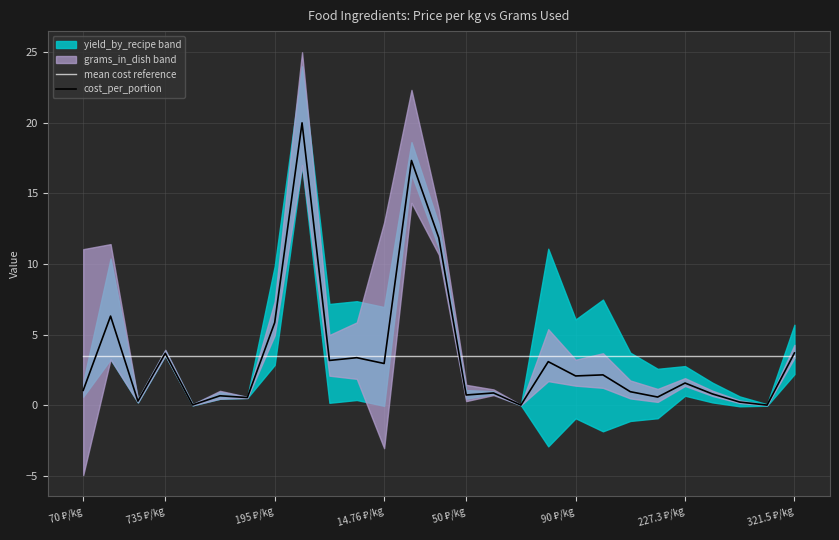

What is the minimum value for mean cost reference?

3.5